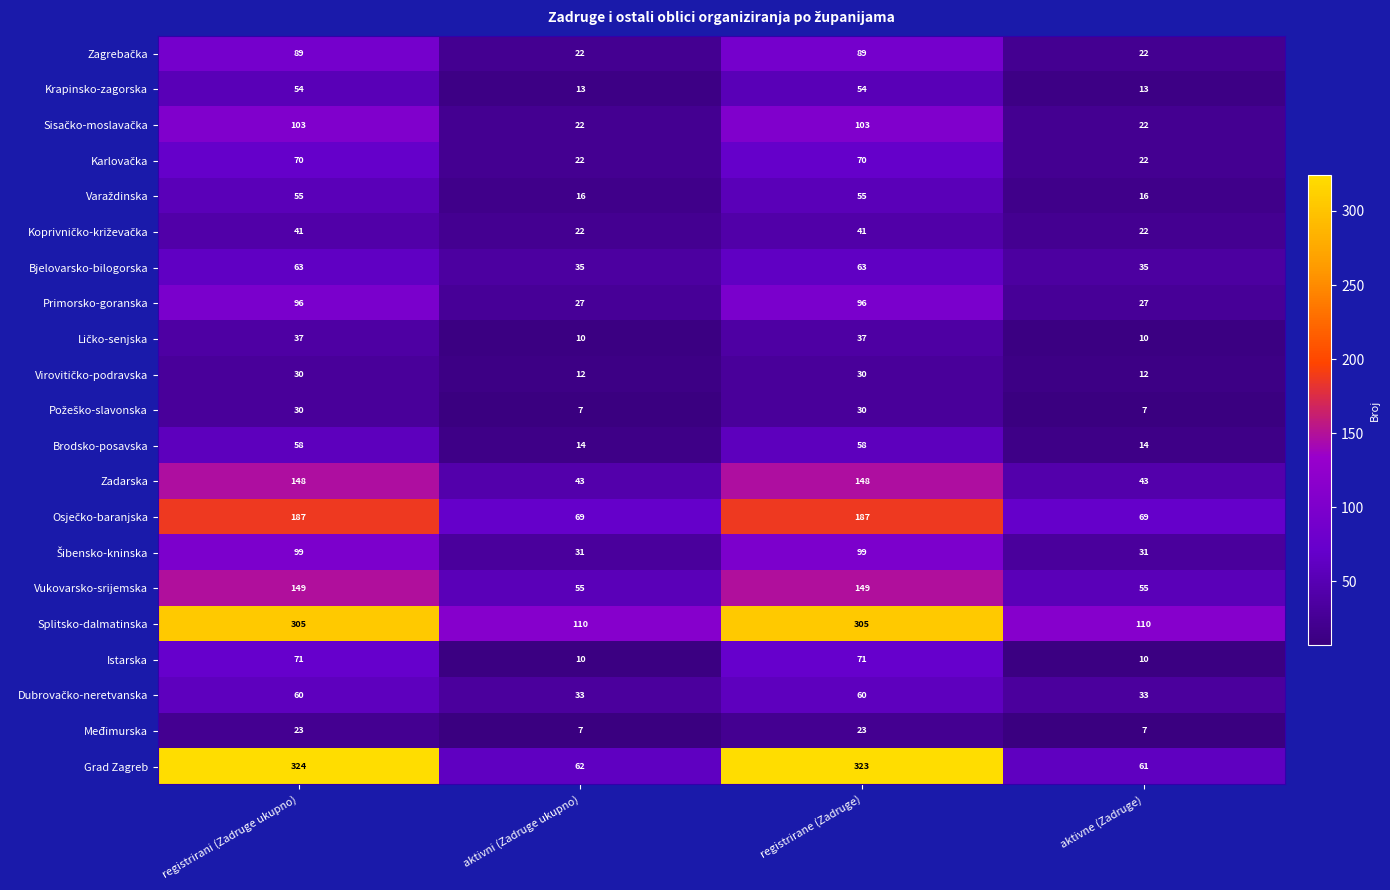

At how many categories does at least one series exceed 126?

2